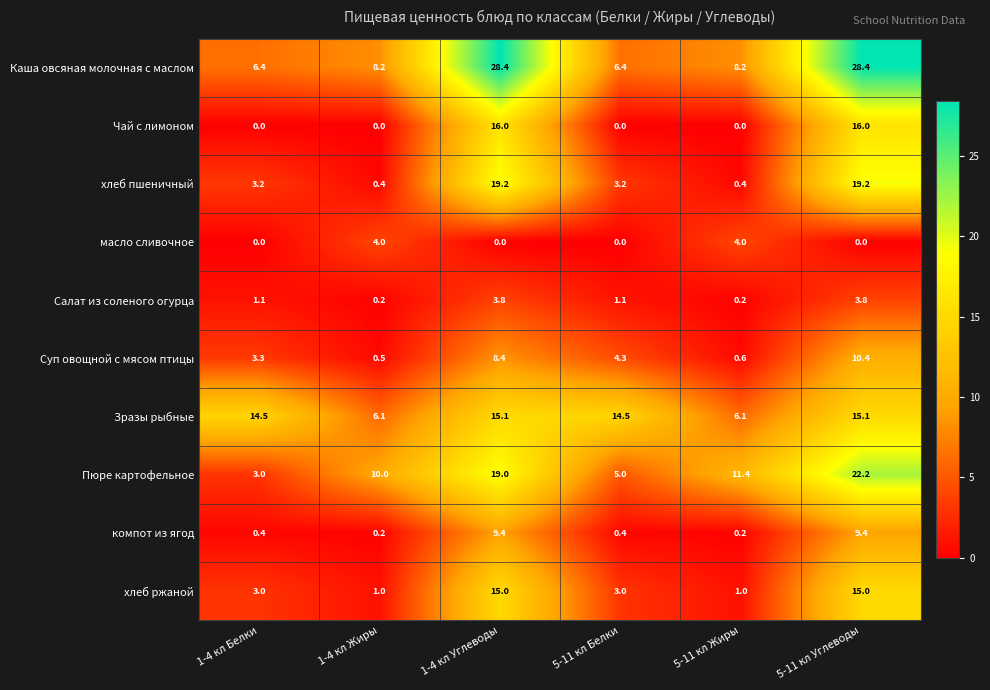

Rank the series by their maximum value, from lowest to highest.

Салат из соленого огурца, масло сливочное, компот из ягод, Суп овощной с мясом птицы, хлеб ржаной, Зразы рыбные, Чай с лимоном, хлеб пшеничный, Пюре картофельное, Каша овсяная молочная с маслом